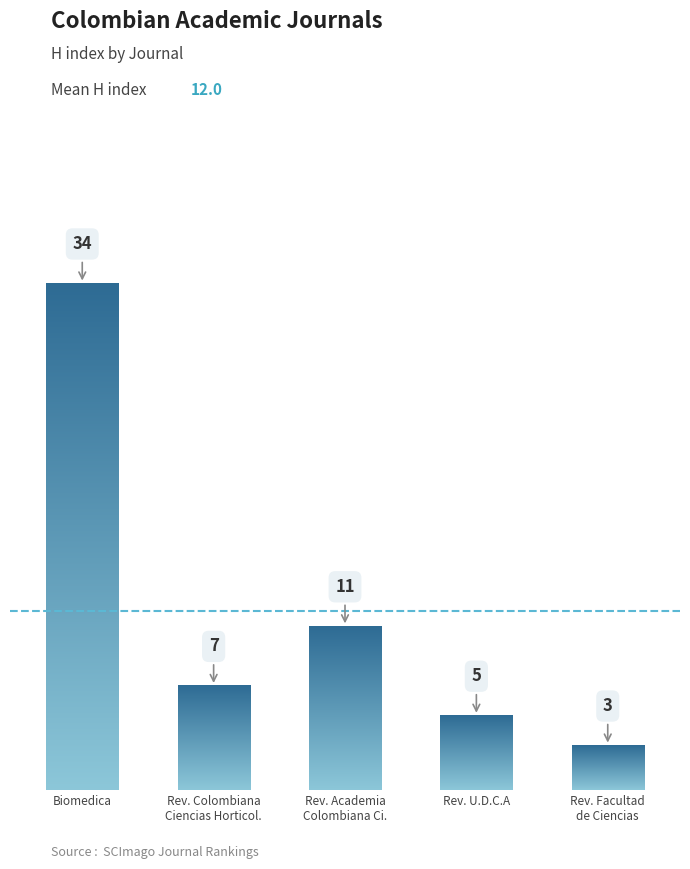

Between Rev. Colombiana
Ciencias Horticol. and Rev. U.D.C.A, which is larger?

Rev. Colombiana
Ciencias Horticol.